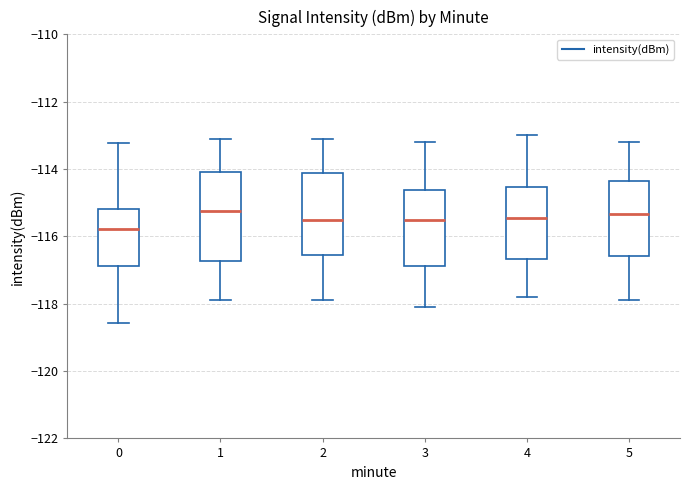

Reading left to right, transcribe this box plot: for each box, give where its median line is, the range the box spans, and where its two whiskers end, as read against the y-axis. The values are not printed on the chart, so give them approximately, as read against the axis.

0: median -115.8, box -116.8 to -115.2, whiskers -118.6 to -113.2
1: median -115.2, box -116.8 to -114.0, whiskers -117.8 to -113.2
2: median -115.4, box -116.6 to -114.2, whiskers -117.8 to -113.0
3: median -115.4, box -116.8 to -114.6, whiskers -118.0 to -113.2
4: median -115.4, box -116.6 to -114.6, whiskers -117.8 to -113.0
5: median -115.4, box -116.6 to -114.4, whiskers -117.8 to -113.2